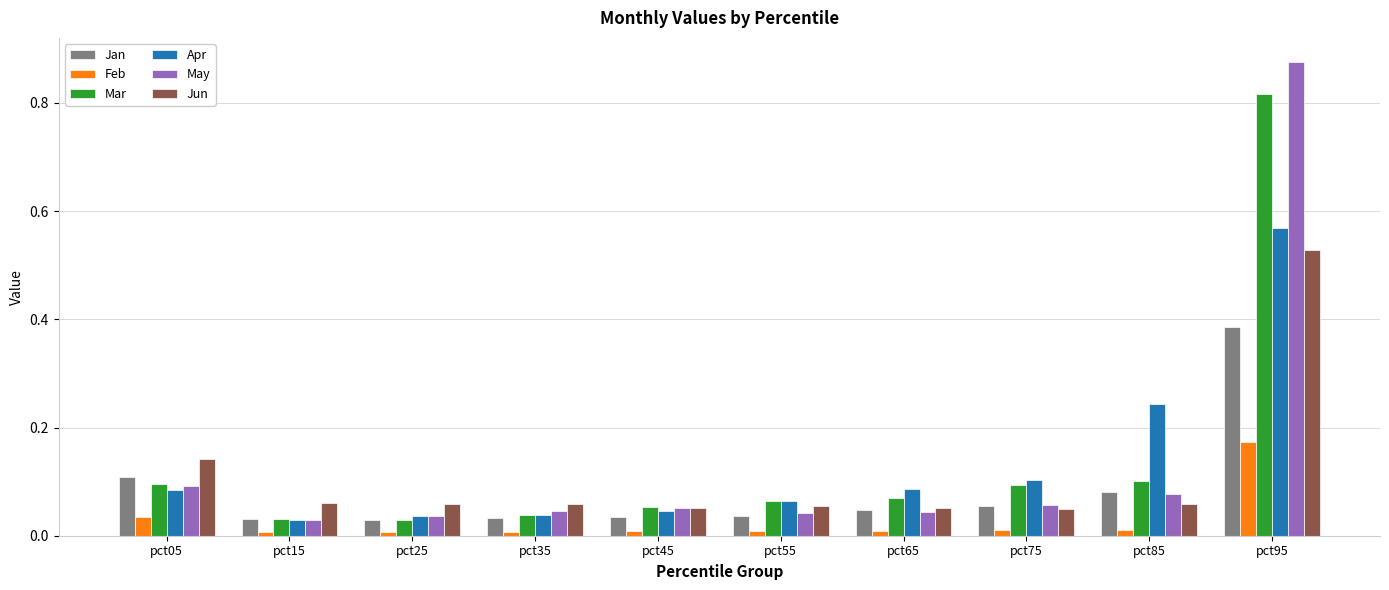

At which category is the sum across all series the highest?

pct95